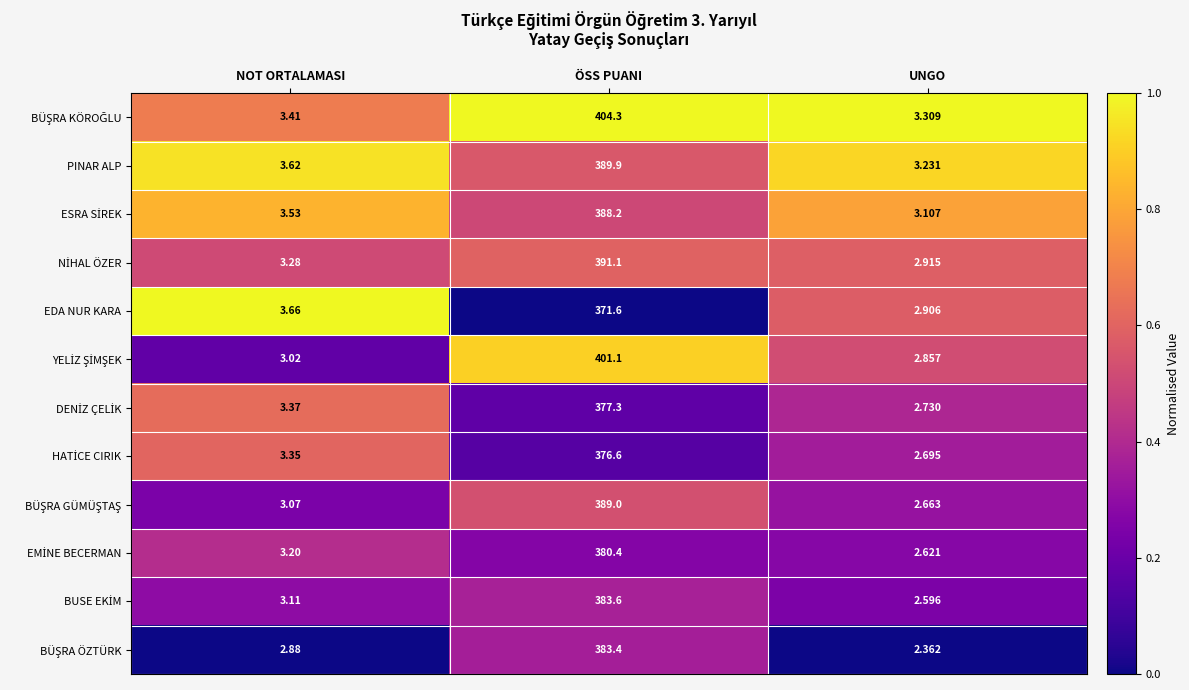

At which category is the sum across all series the highest?

ÖSS PUANI